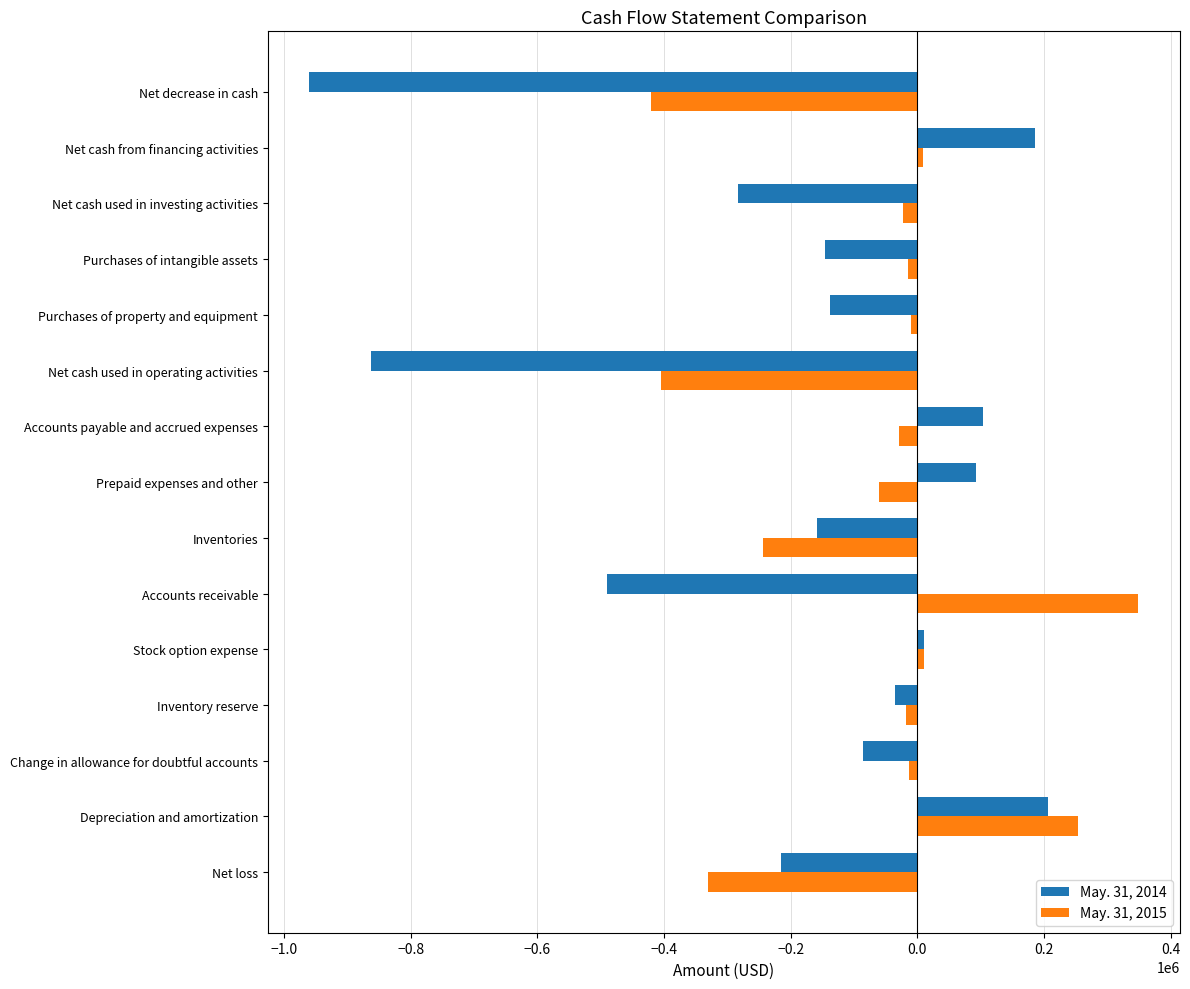

What is the total value across all series at Net cash used in operating activities?

-1267754